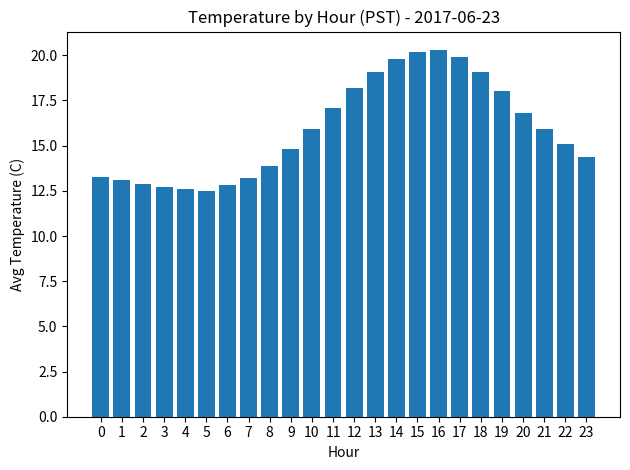

What is the value of the 13th bar from the left?

18.2